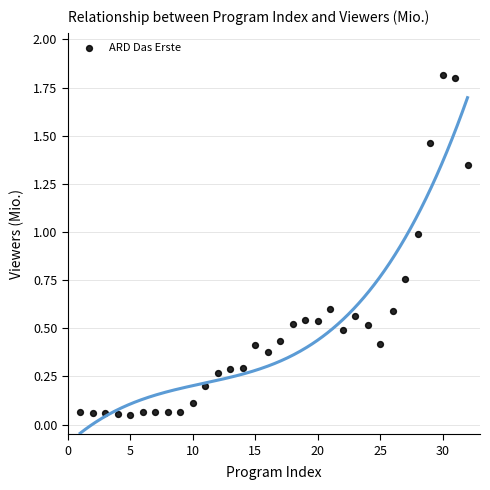

What is the range of X values (max minus min)?

31.0